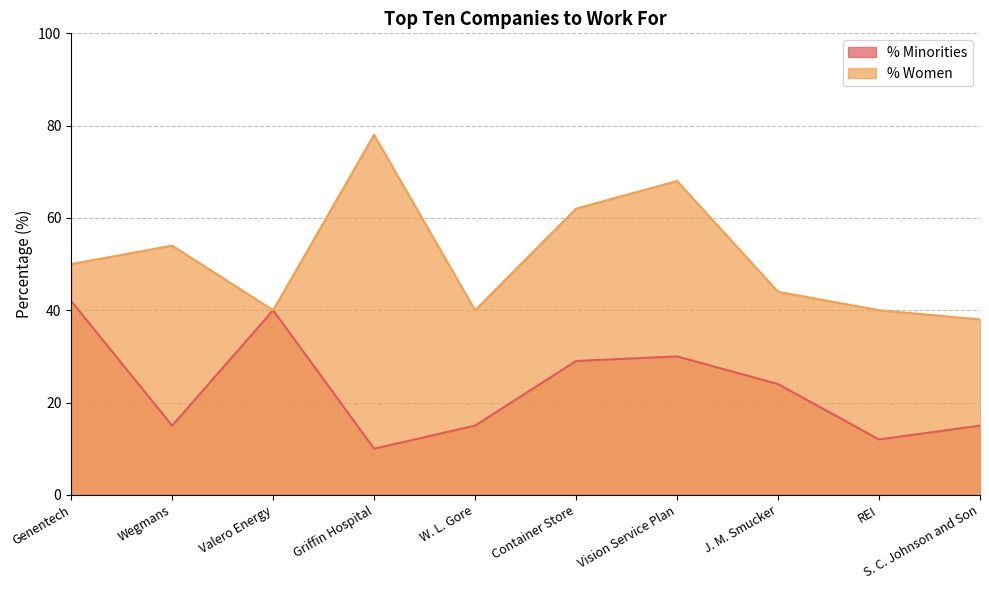

Where is the first local minimum for % Minorities?

Wegmans